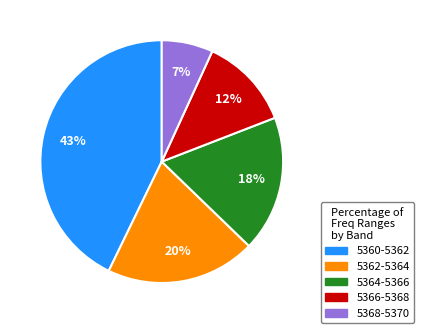

Is there a majority slice in this chart?

No